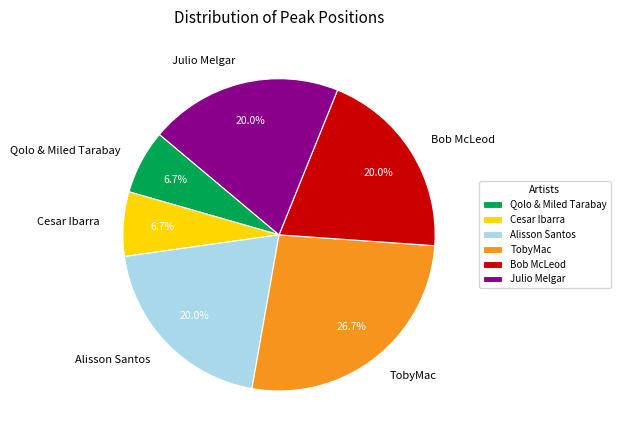

Is there a majority slice in this chart?

No